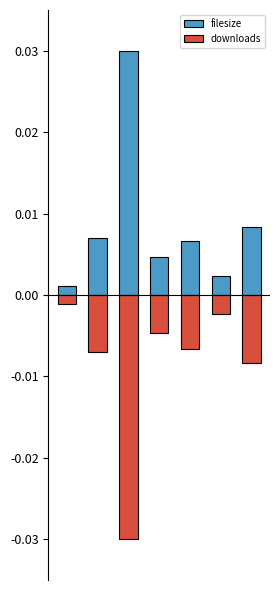

List the labels in order of filesize value, largest first.

2, 6, 1, 4, 3, 5, 0